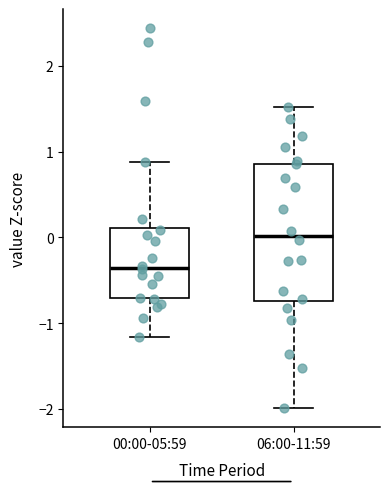

Which box has the highest median line?

06:00-11:59